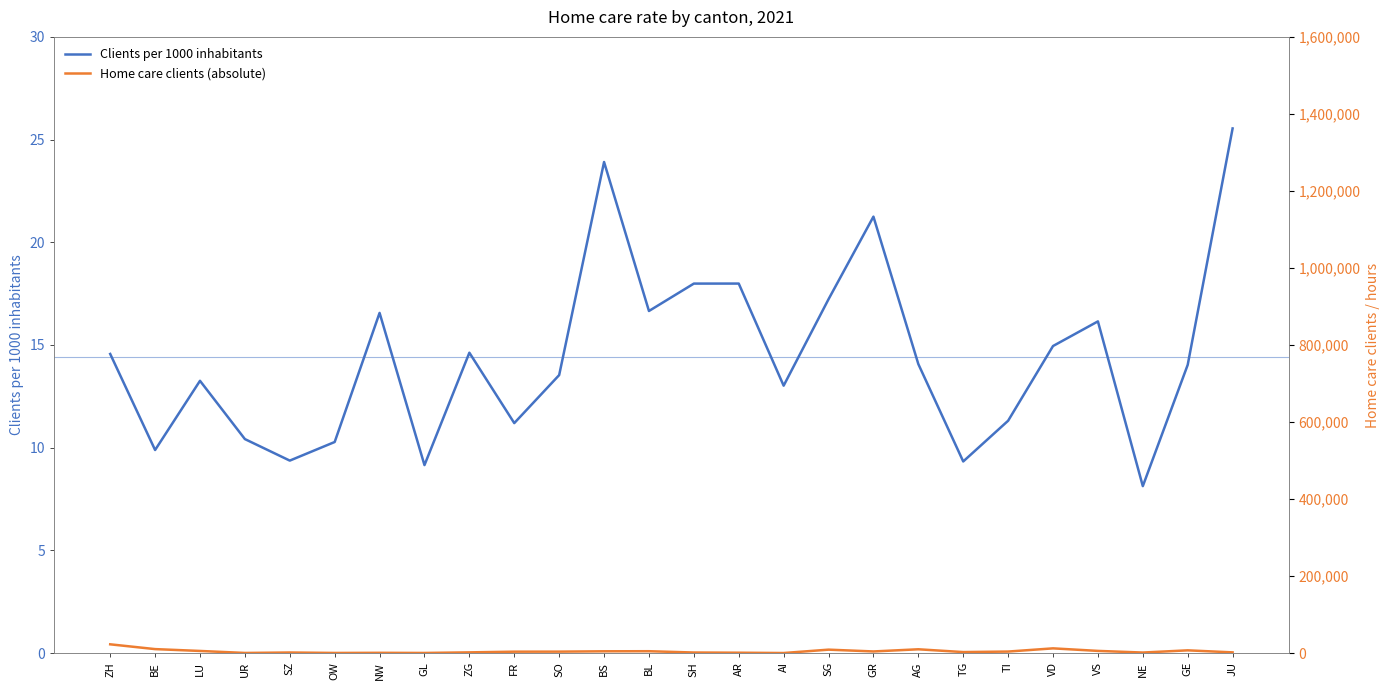

Rank the categories by Clients per 1000 inhabitants value from lowest to highest.

NE, GL, TG, SZ, BE, OW, UR, FR, TI, AI, LU, SO, GE, AG, ZH, ZG, VD, VS, NW, BL, SG, SH, AR, GR, BS, JU